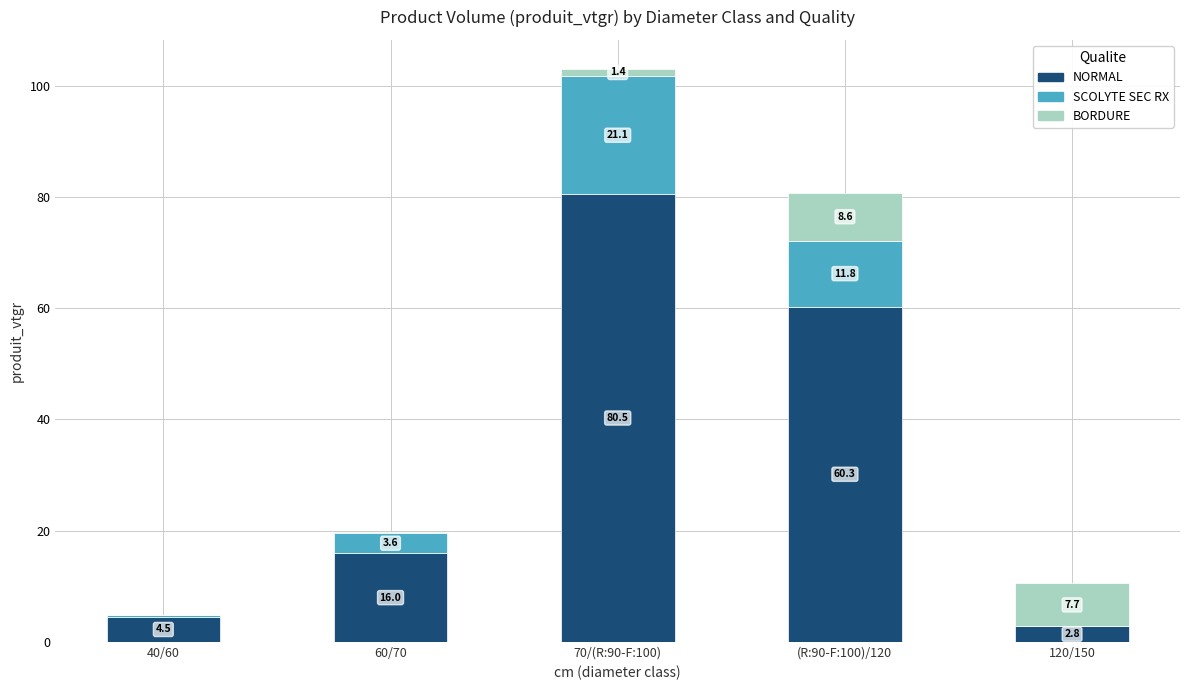

The NORMAL series shows 27.1 at 60/70. True or false?

False